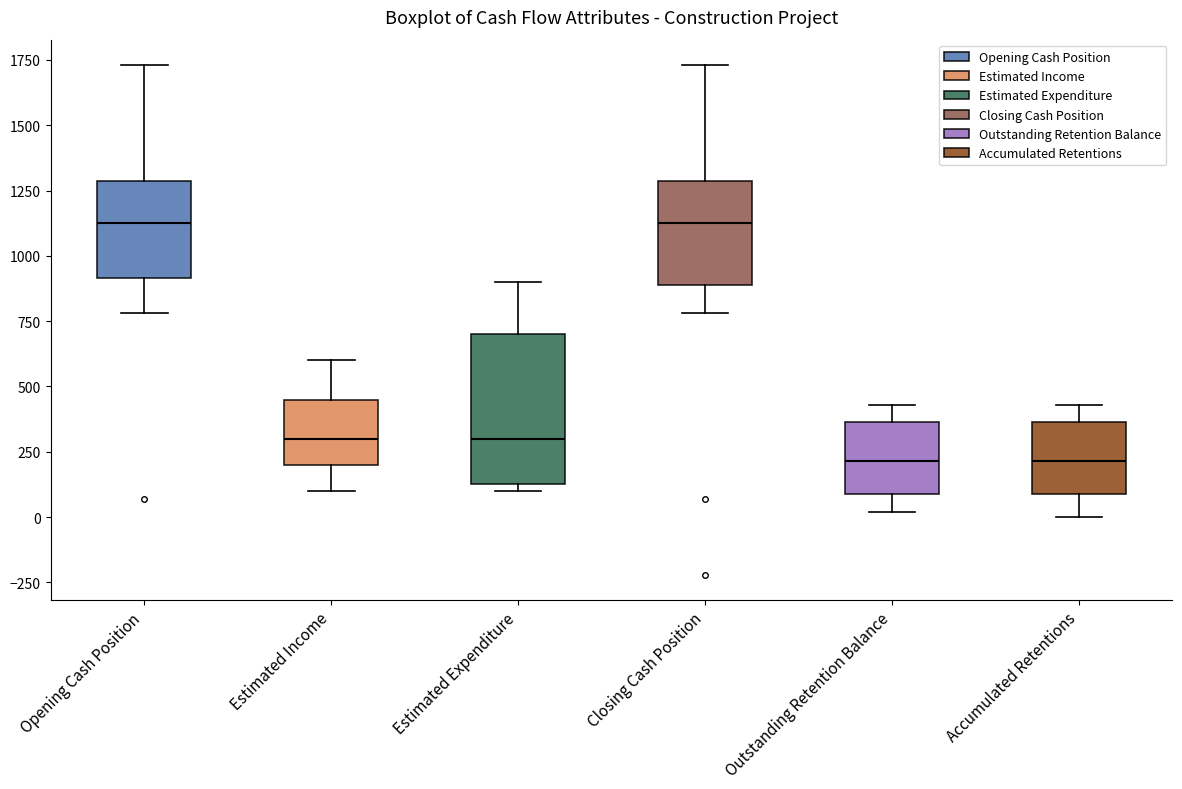

Comparing the boxes themselves (not the whiskers), which one is the tallest?

Estimated Expenditure